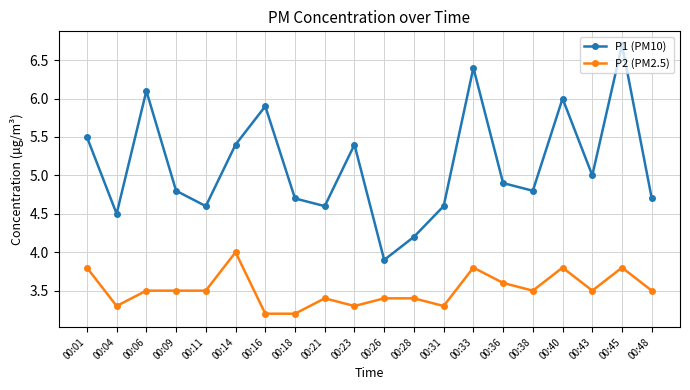

List the series in order of their overall mean, lowest first.

P2 (PM2.5), P1 (PM10)